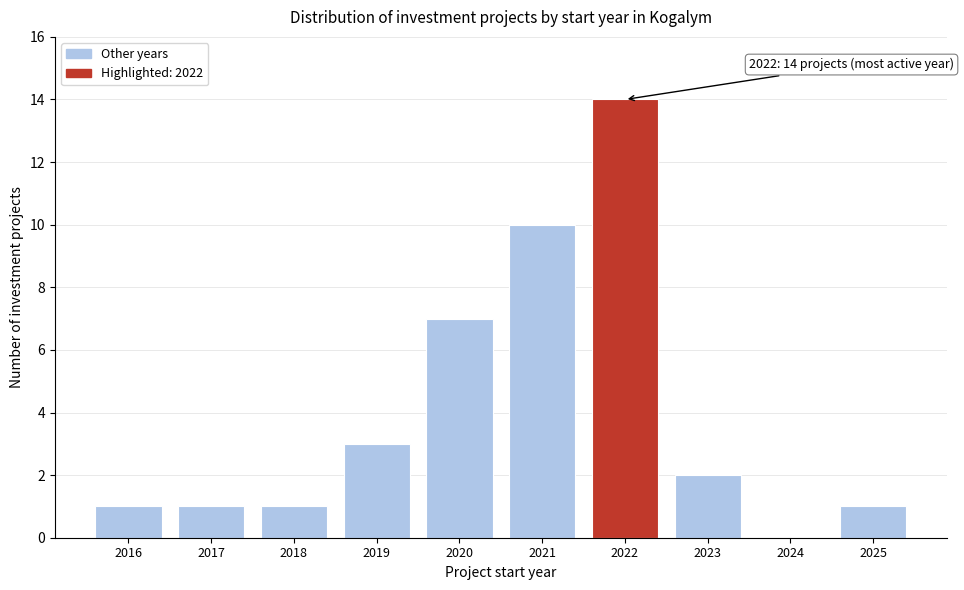

Reading right to left, what are all the values shown in this chart?

2025=1	2024=0	2023=2	2022=14	2021=10	2020=7	2019=3	2018=1	2017=1	2016=1